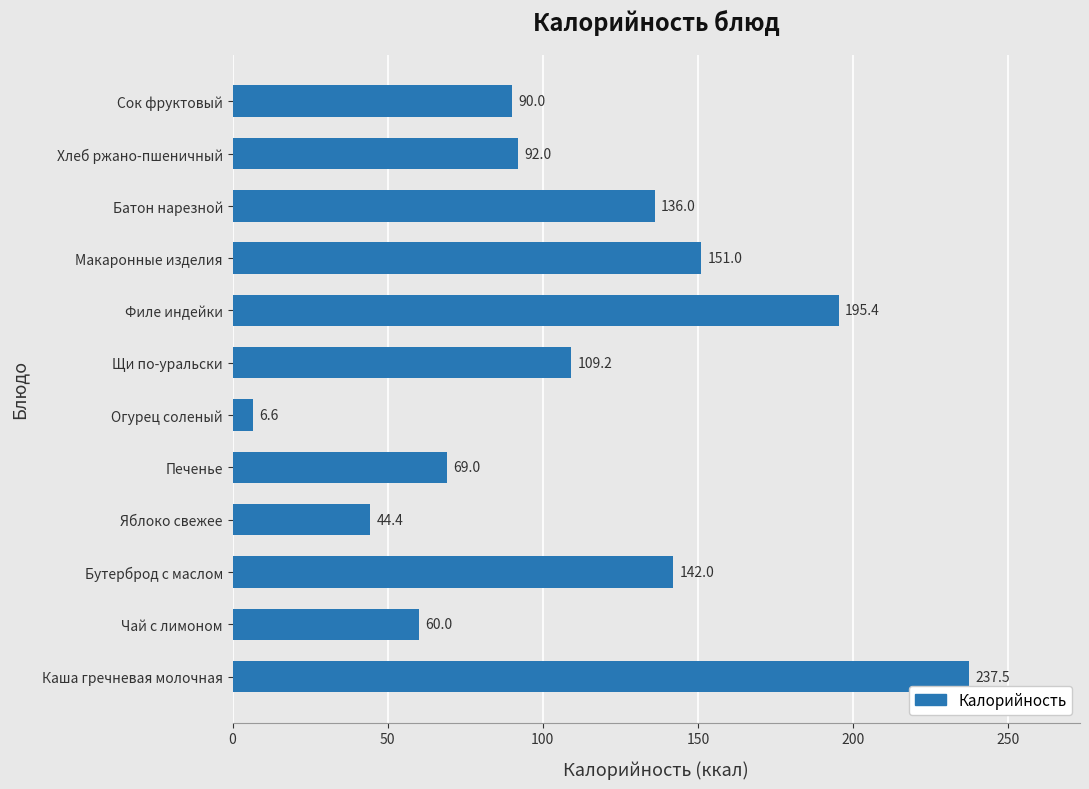

List the labels in order of value, largest first.

Каша гречневая молочная, Филе индейки, Макаронные изделия, Бутерброд с маслом, Батон нарезной, Щи по-уральски, Хлеб ржано-пшеничный, Сок фруктовый, Печенье, Чай с лимоном, Яблоко свежее, Огурец соленый